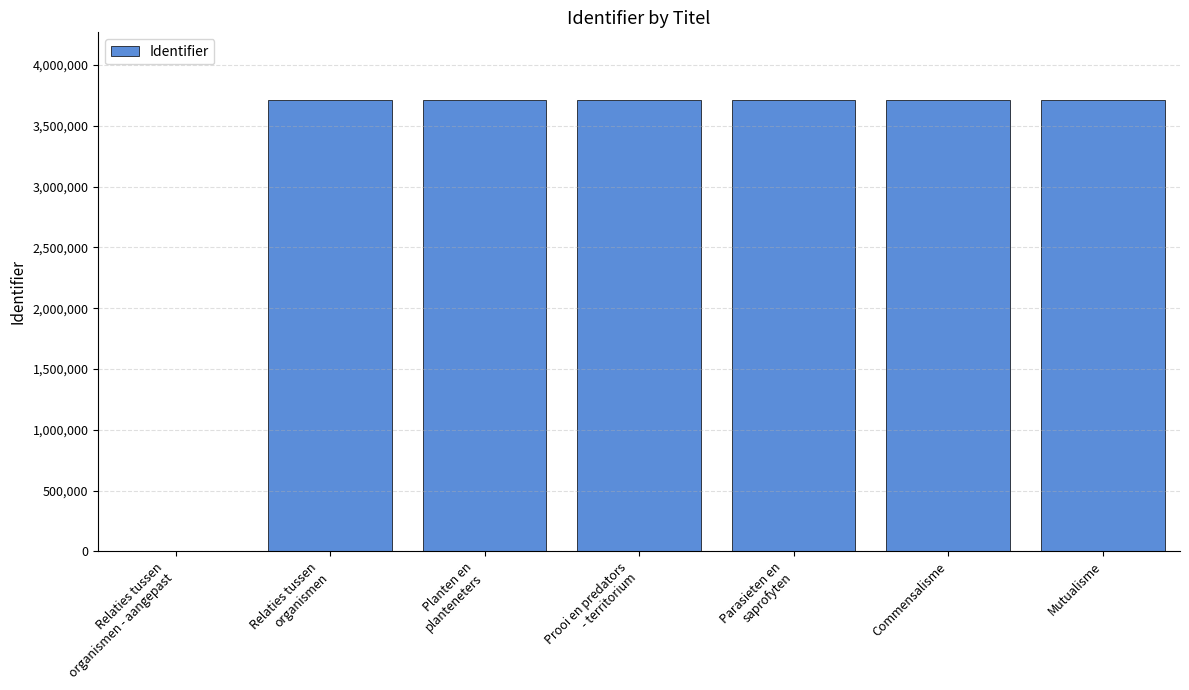

Read the value at Prooi en predators
- territorium, to the nearest 50.

3712100